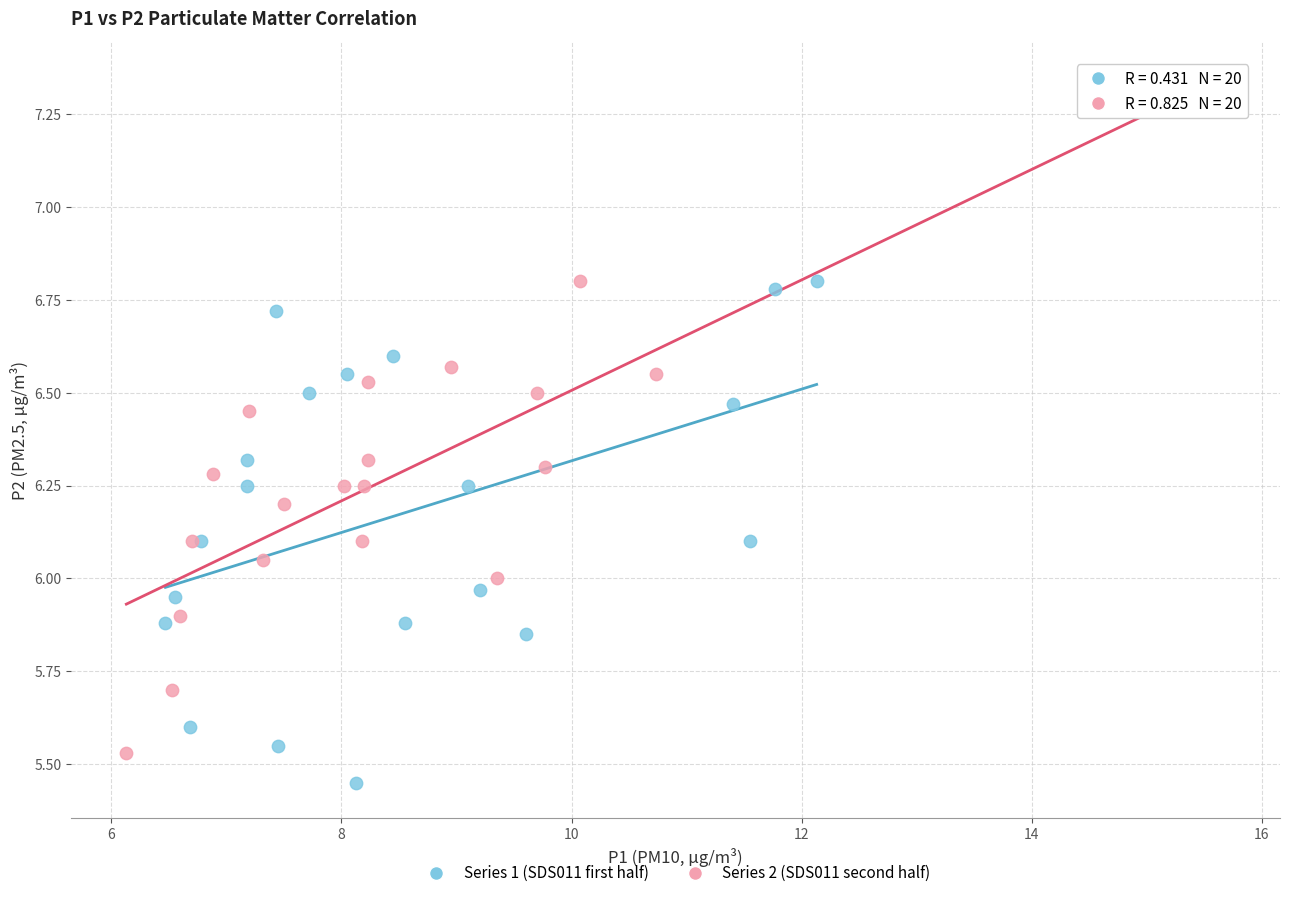

Which series has the largest Y range (max minus min)?

Series 2 (SDS011 second half)